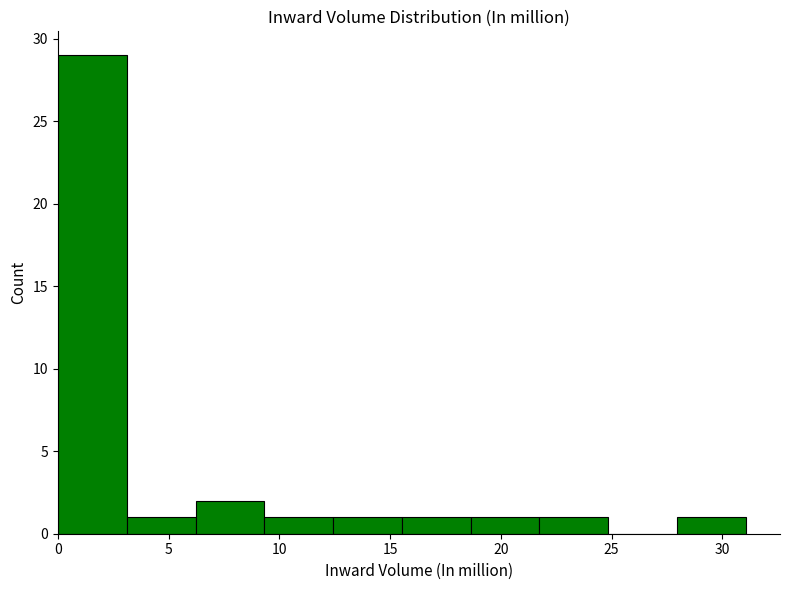

Reading left to right, transcribe this chart: for each bar, give the range it covers on the x-axis and its height. Neither the bar edges nor the heights are printed on the chart, so give them approximately, as read against the axes.

0.0 to 3.0: 29
3.0 to 6.0: 1
6.0 to 9.5: 2
9.5 to 12.5: 1
12.5 to 15.5: 1
15.5 to 18.5: 1
18.5 to 21.5: 1
21.5 to 25.0: 1
25.0 to 28.0: 0
28.0 to 31.0: 1